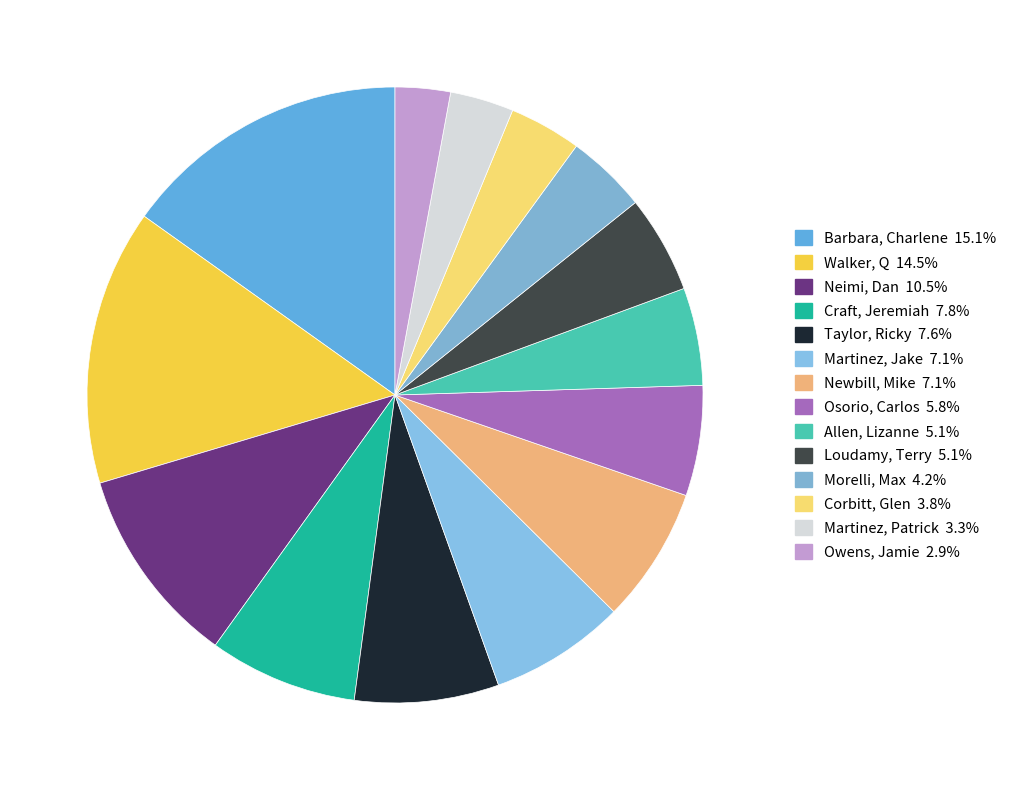

To the nearest percent, what percentage of the pie is Corbitt, Glen?

4%